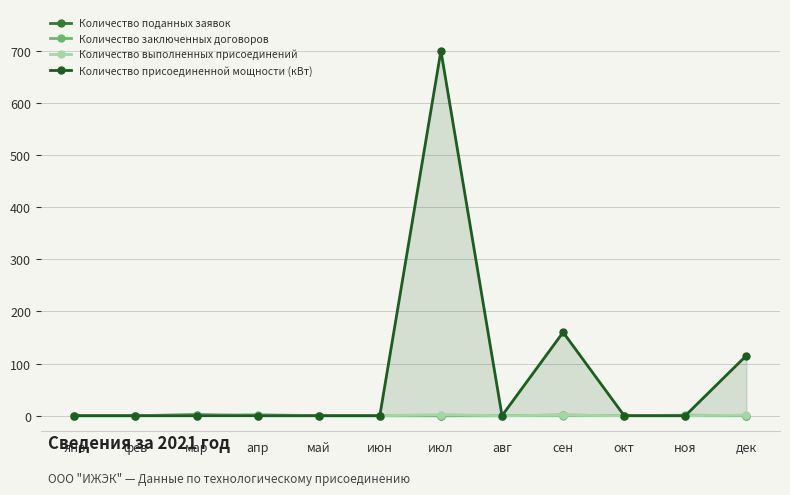

What is the label of the 6th point from the right?

июл